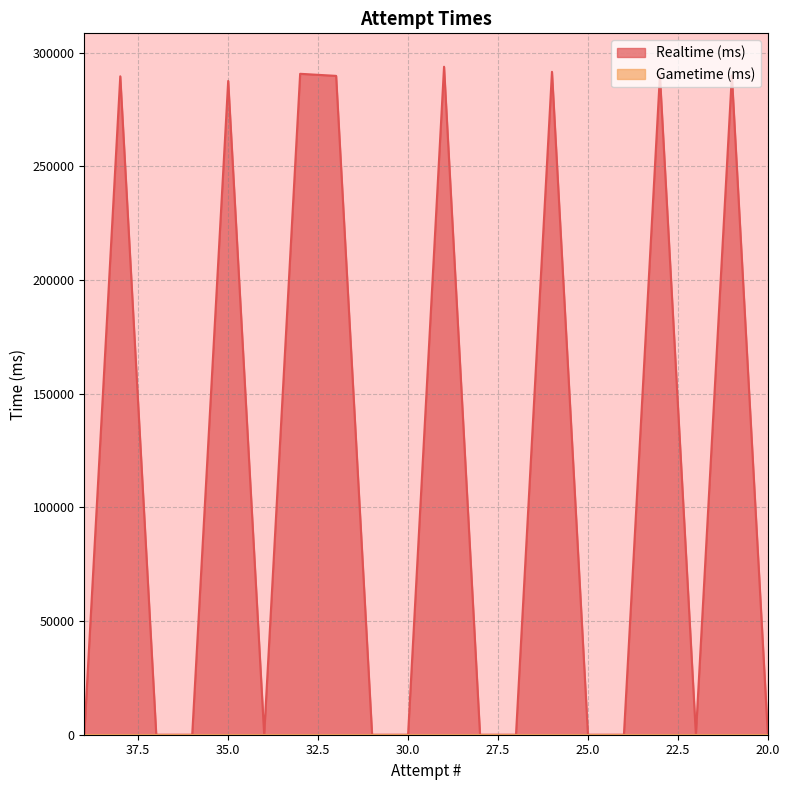

Which has a higher value, 29 or 34?

29